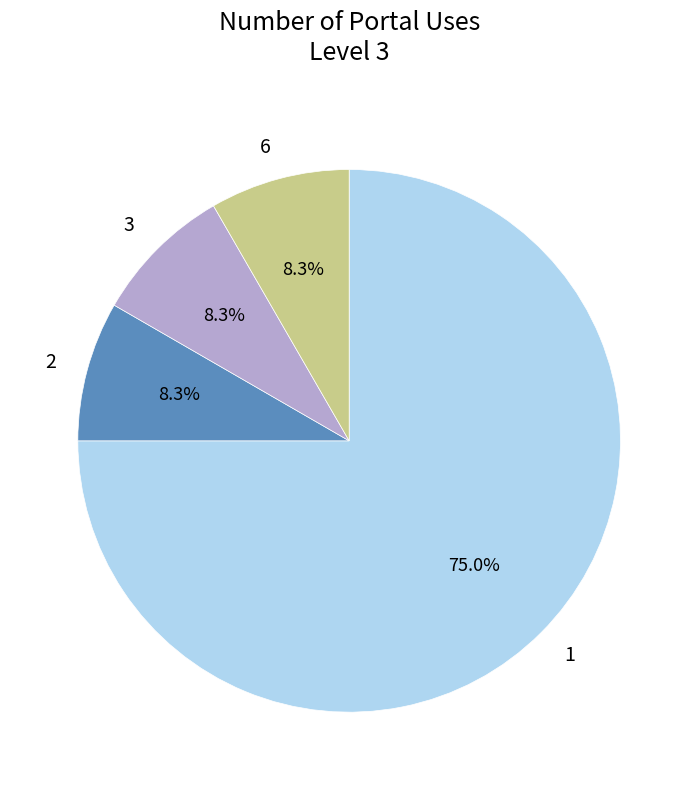

Is there any slice that represents more than half of the pie?

Yes